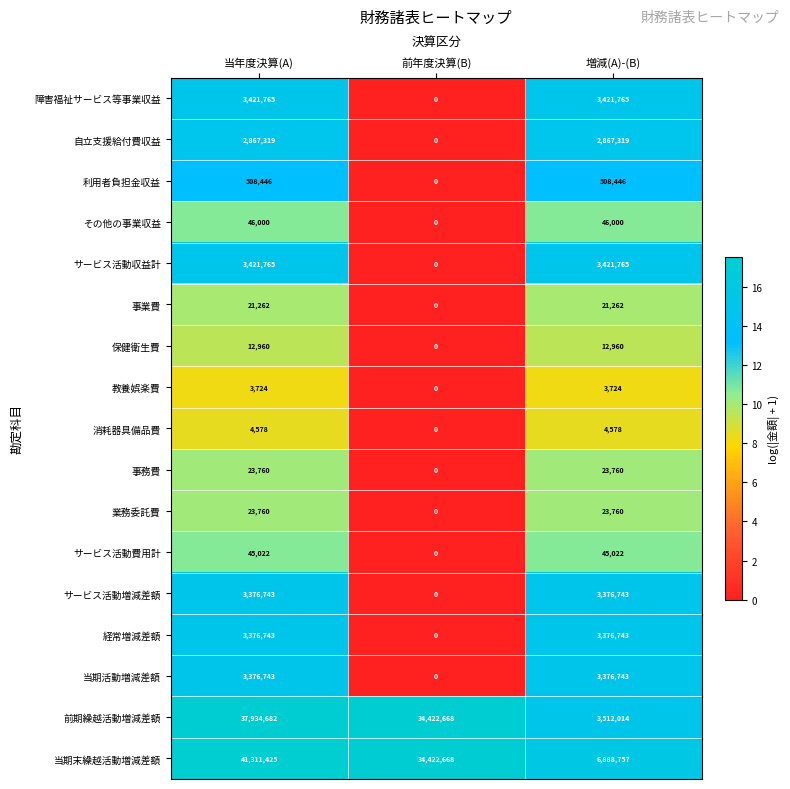

What is the average value of the その他の事業収益 series?

30667